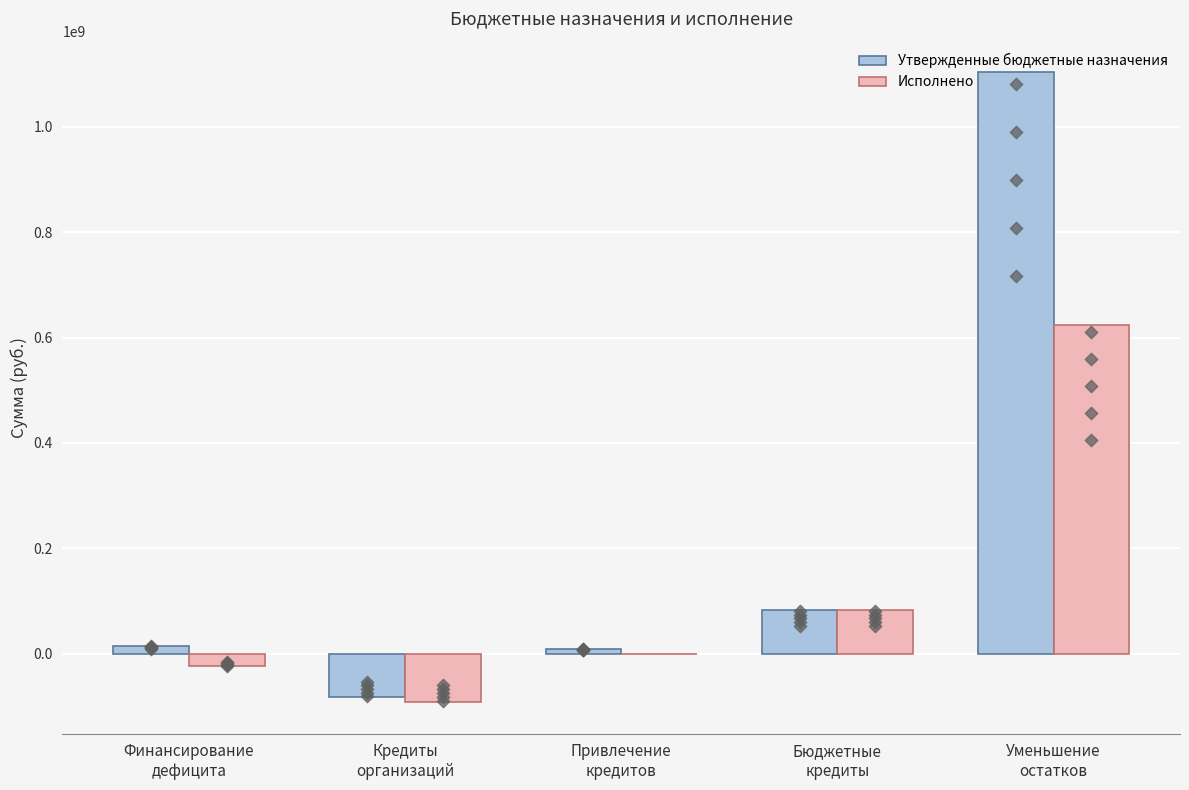

Which series contains the highest Y value?

Утвержденные бюджетные назначения